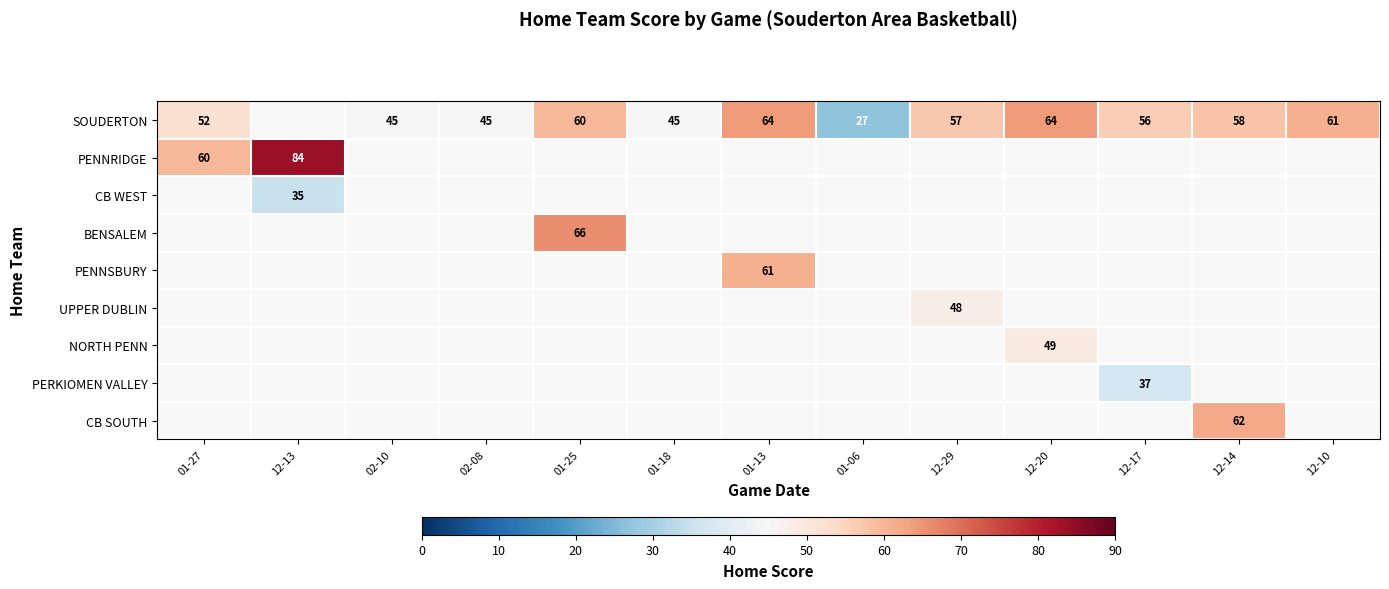

The value of PERKIOMEN VALLEY at 12-17 is 37. True or false?

True